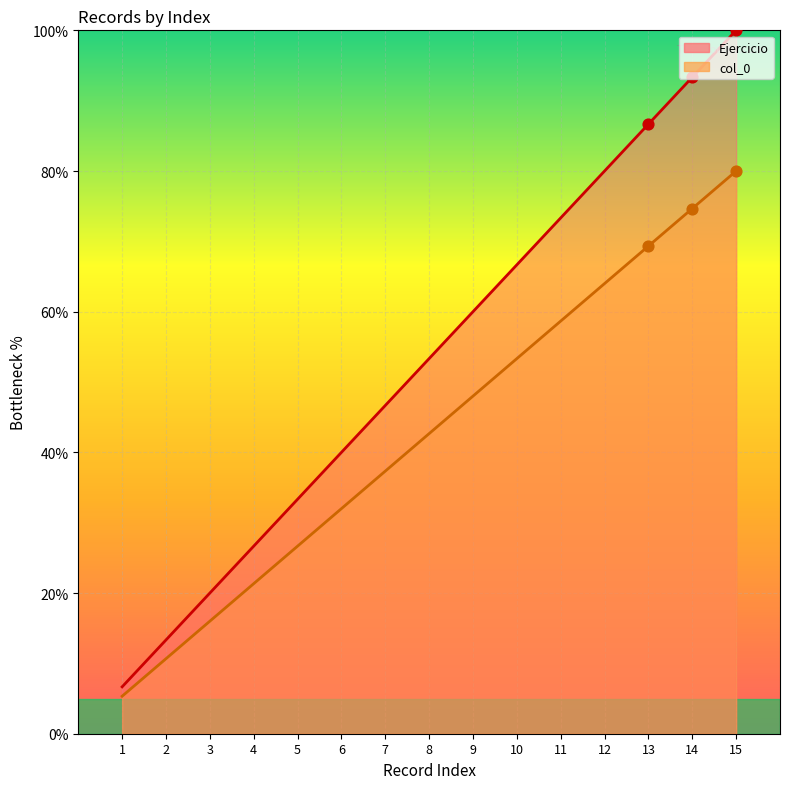

Which series has the largest Y range (max minus min)?

col_0